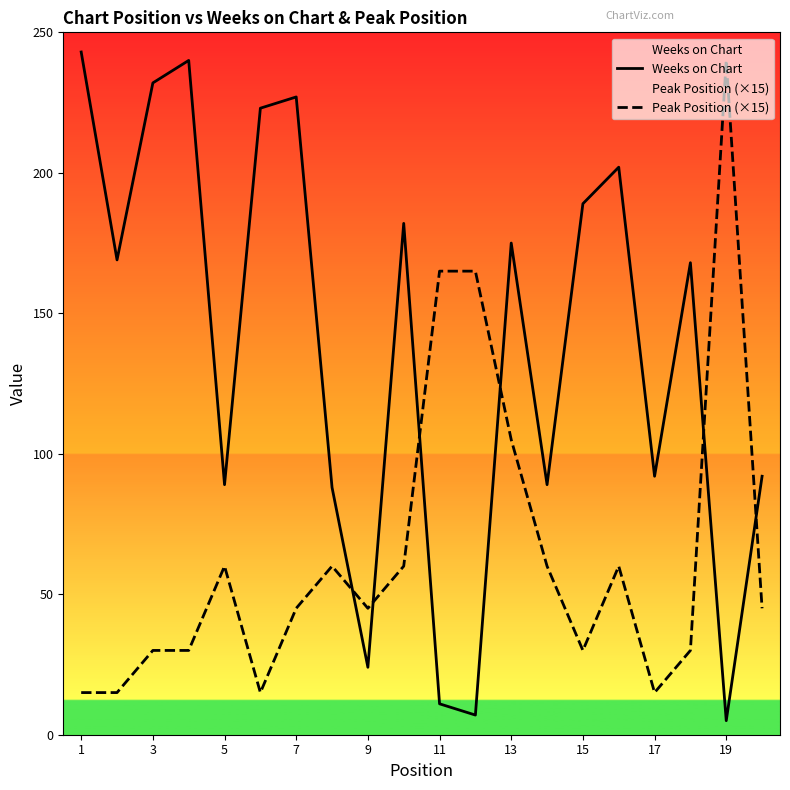

What is the difference between the Weeks on Chart values at 15 and 9?

165